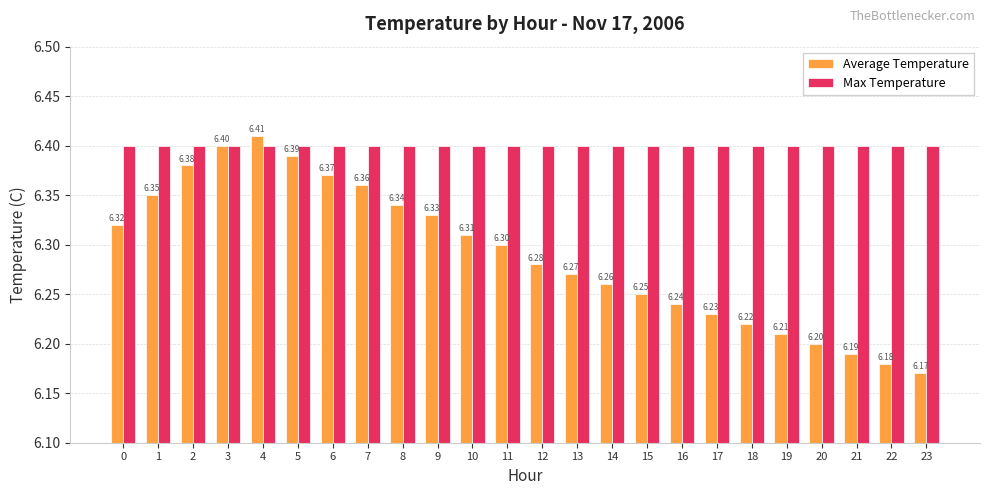

What is the average value of the Max Temperature series?

6.4